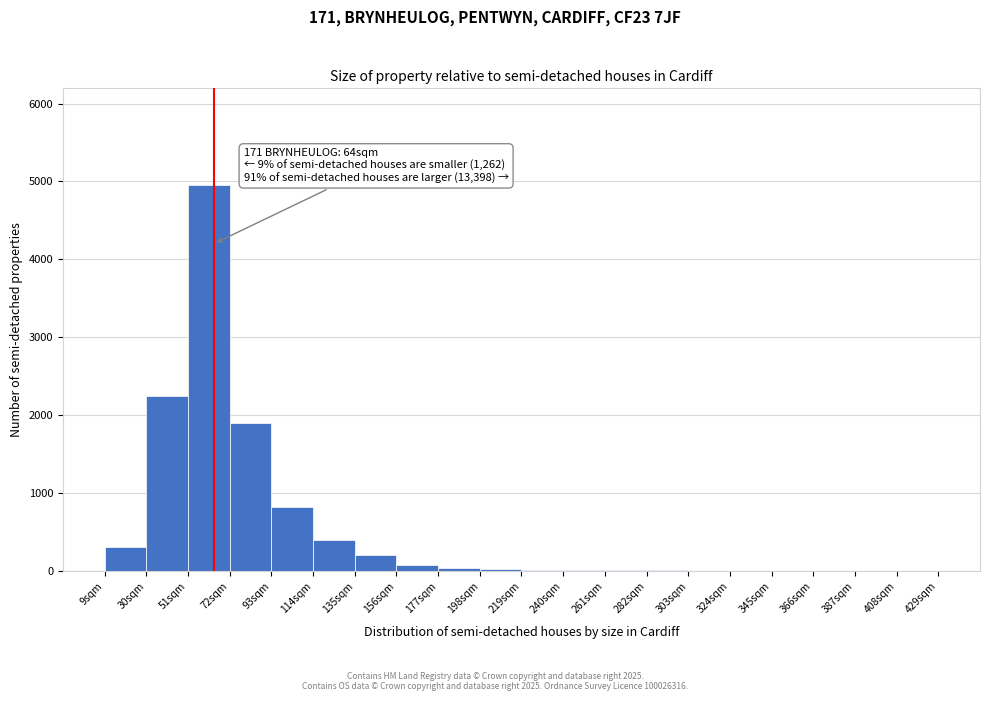

Which range on the x-axis has the tallest bar?

51 to 72